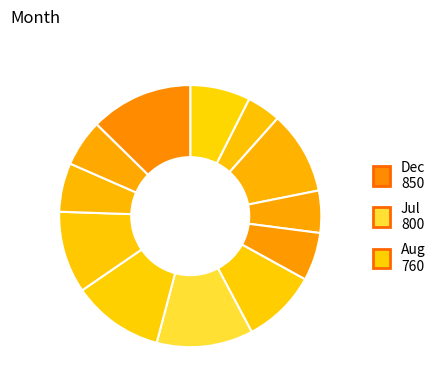

To the nearest percent, what is the average slice percentage?

8%